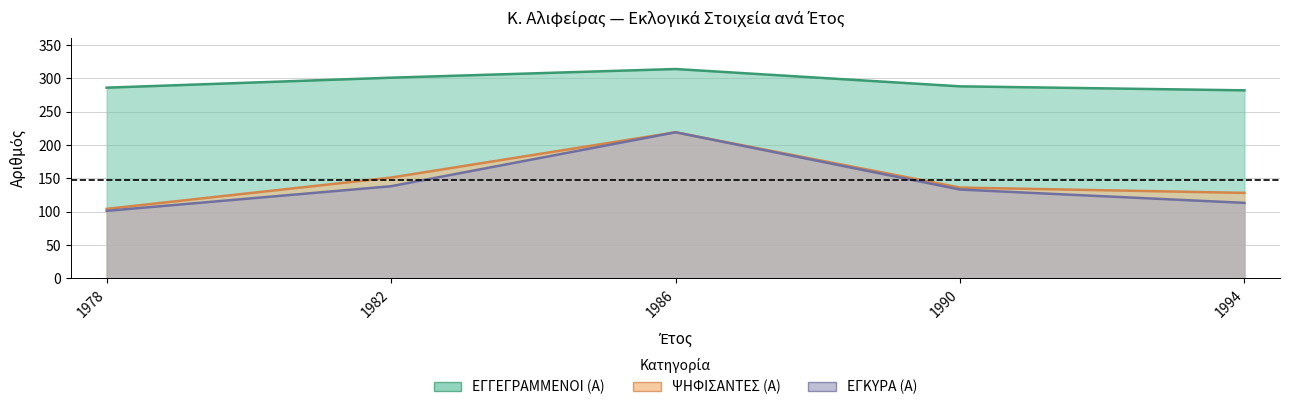

What is the total value across all series at 1994?

523